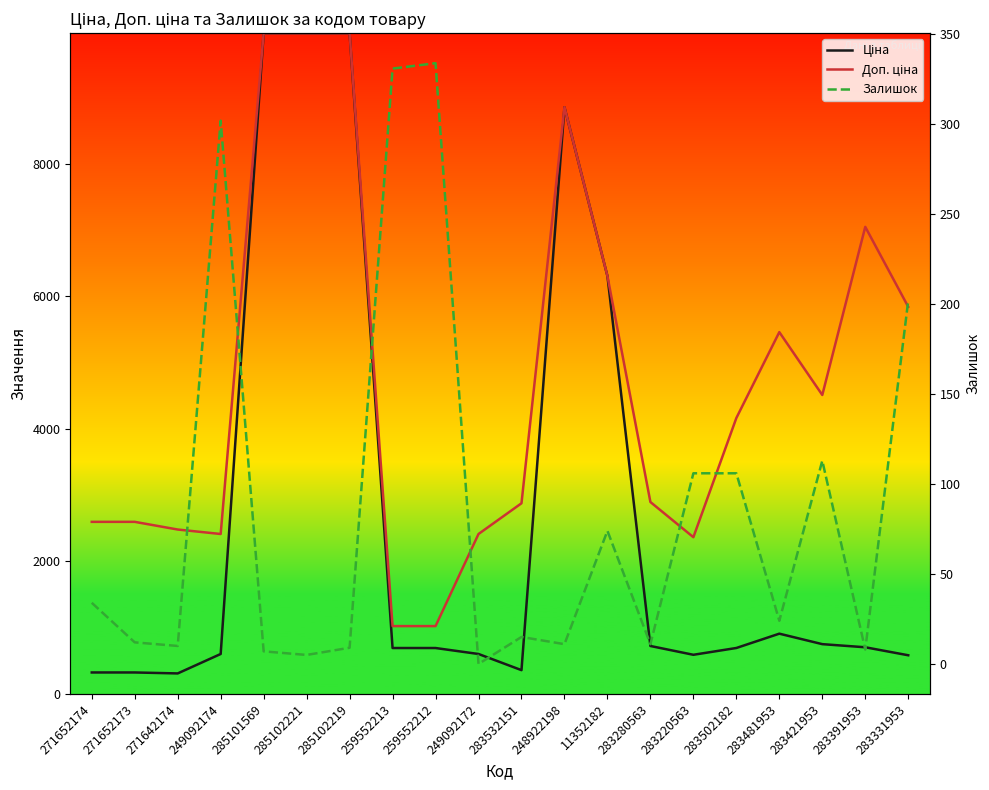

True or false: Ціна and Залишок intersect in this chart.

False